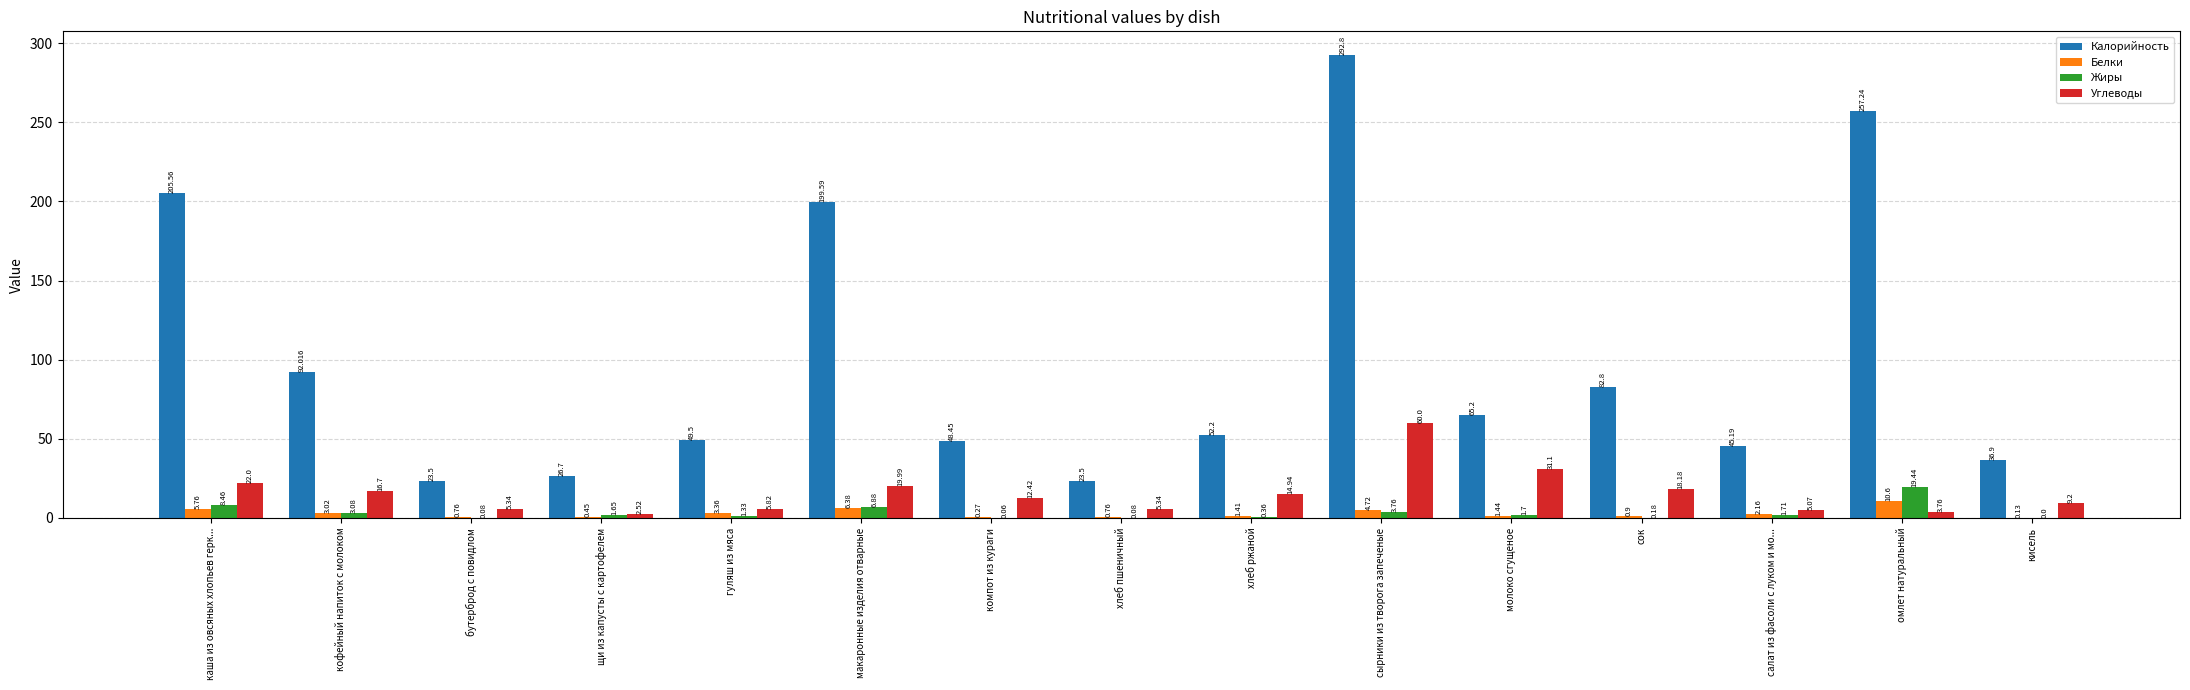

The value of Жиры at омлет натуральный is 9.5. True or false?

False